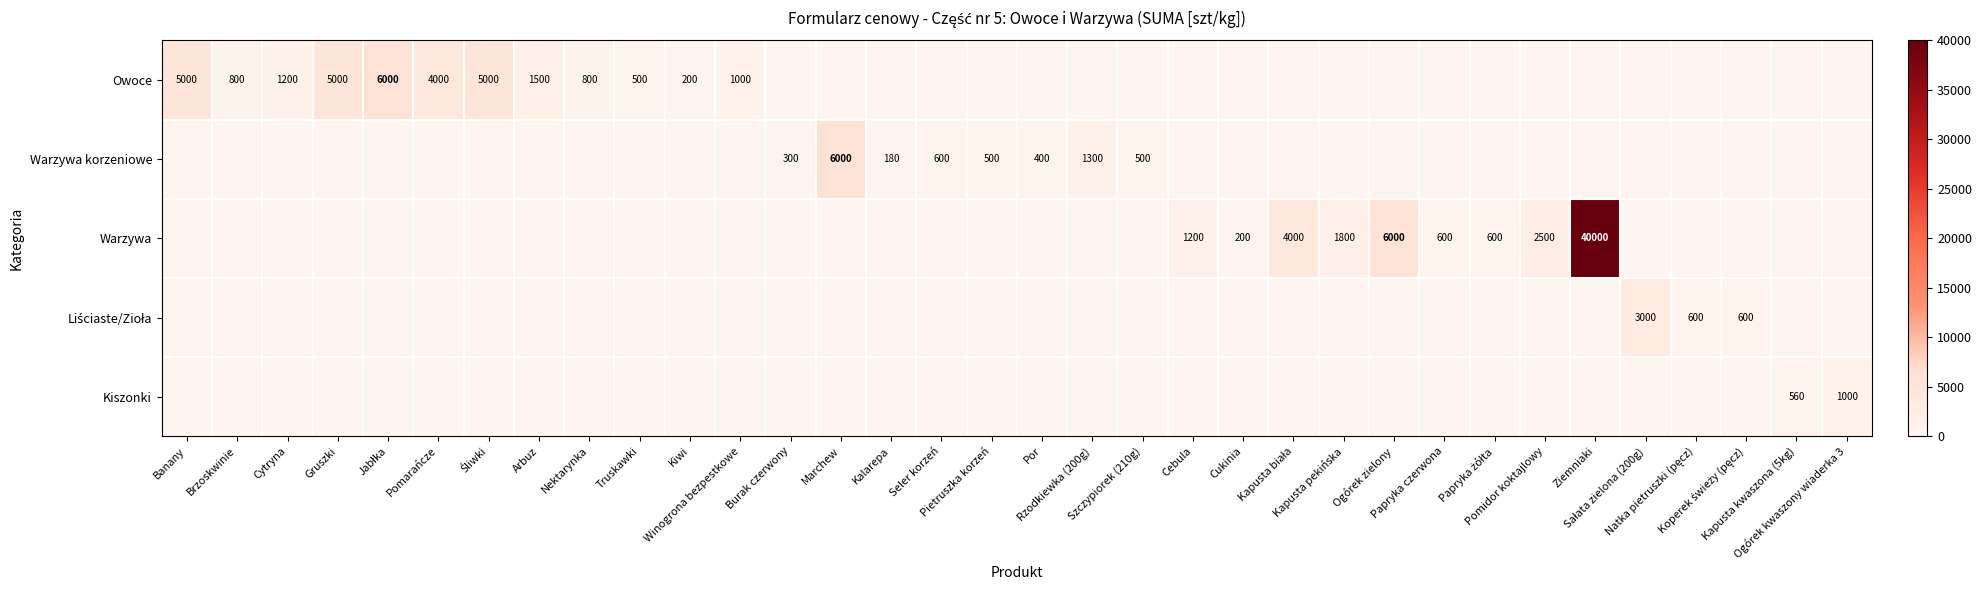

At how many categories does at least one series exceed 33859?

1